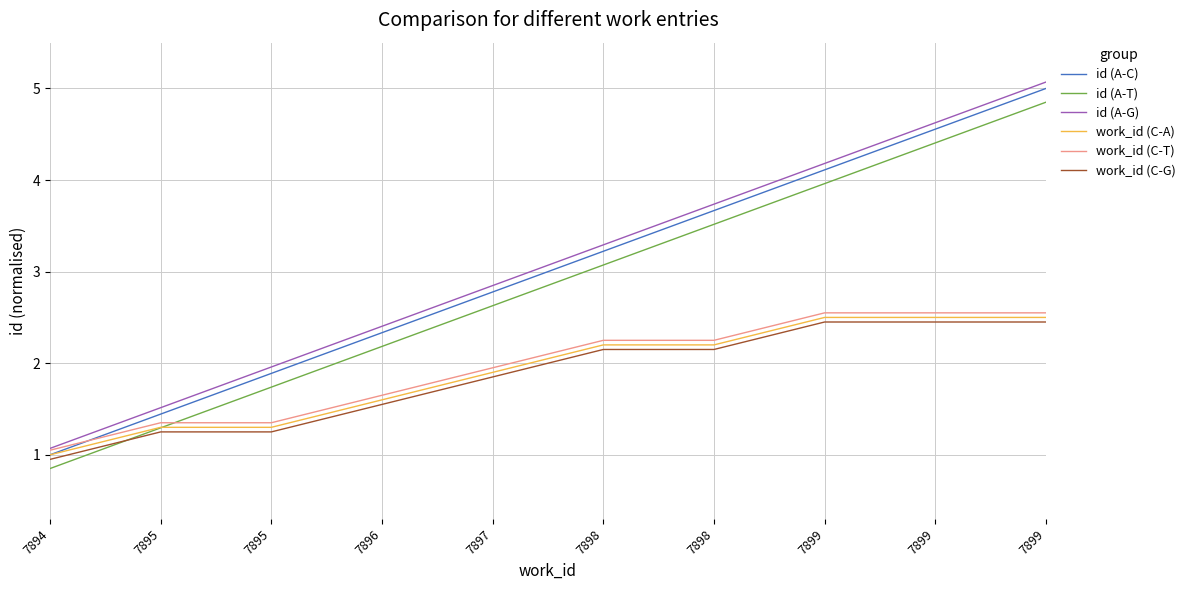

How many lines are shown in the chart?

6